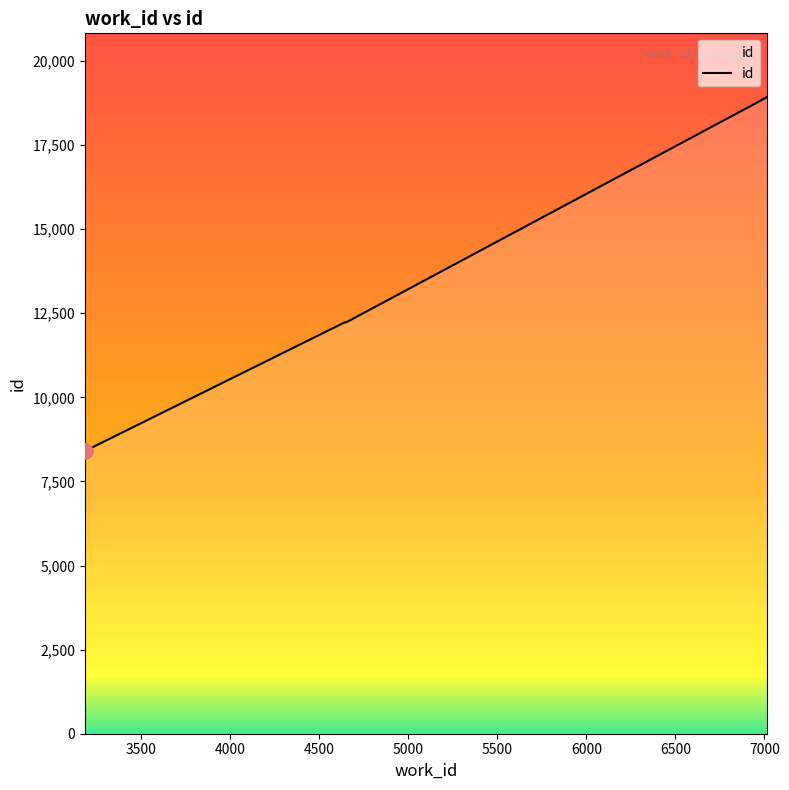

What is the difference between the maximum and minimum values?

10523